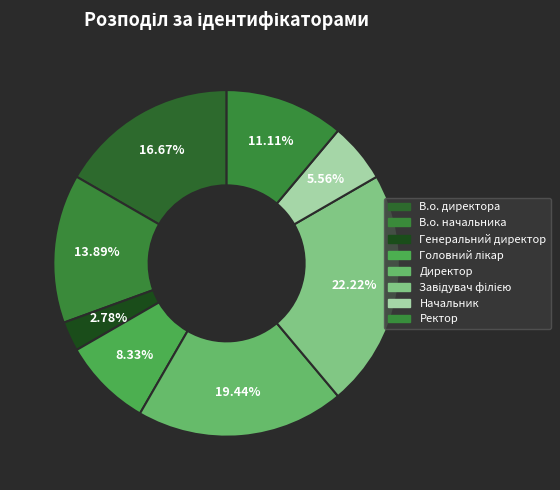

True or false: Директор accounts for 12% of the total.

False